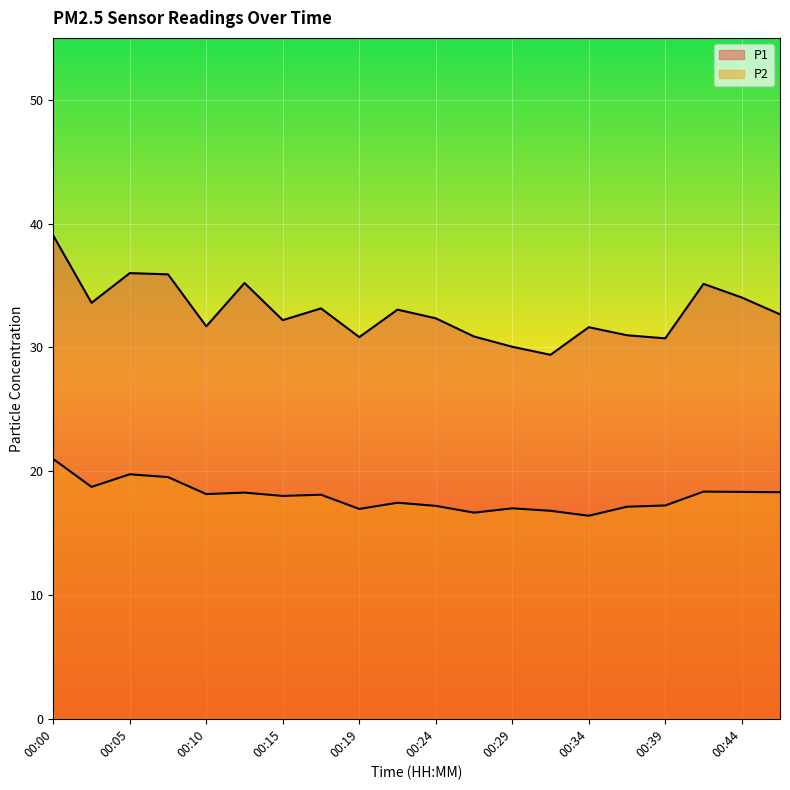

What is the maximum value for P1?

39.0